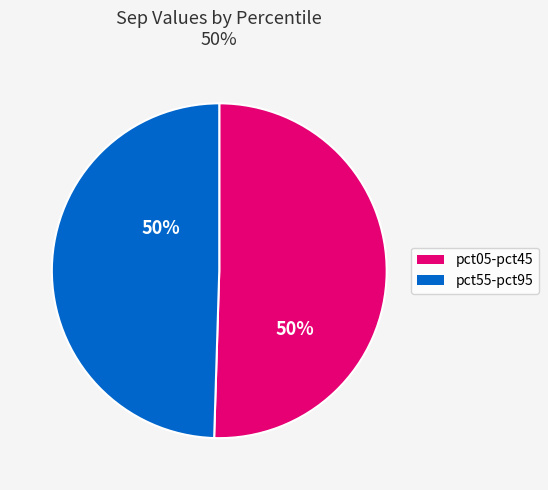

To the nearest percent, what portion does pct55-pct95 represent?

50%